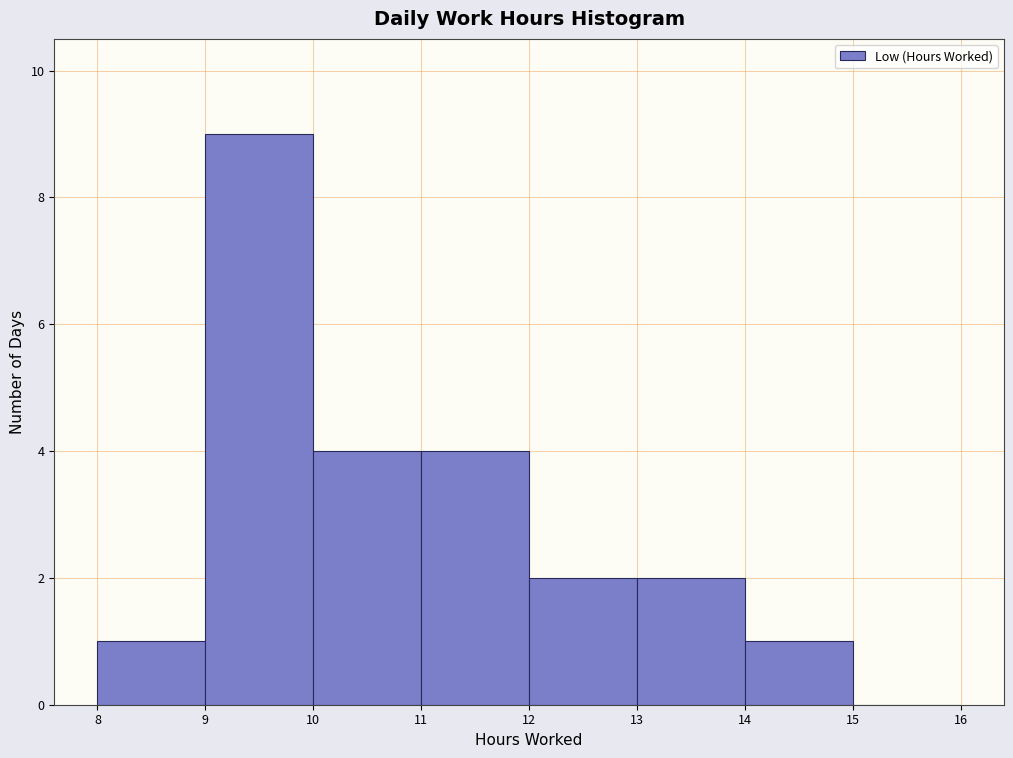

What is the height of the bar covering 8 to 9 on the x-axis? The values are not printed on the chart, so give them approximately, as read against the axis.

1